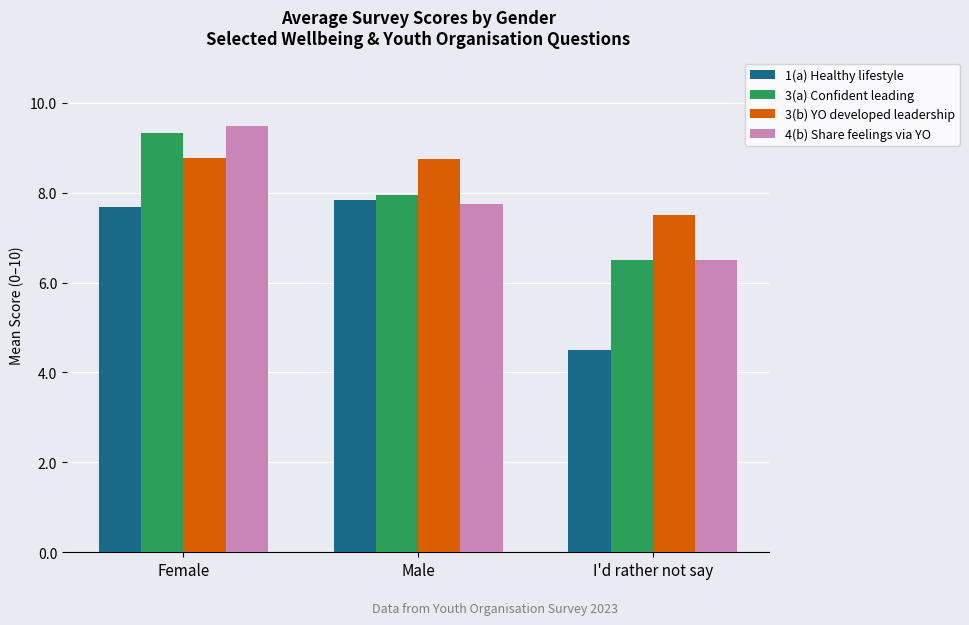

Which series has the largest range (max minus min)?

1(a) Healthy lifestyle